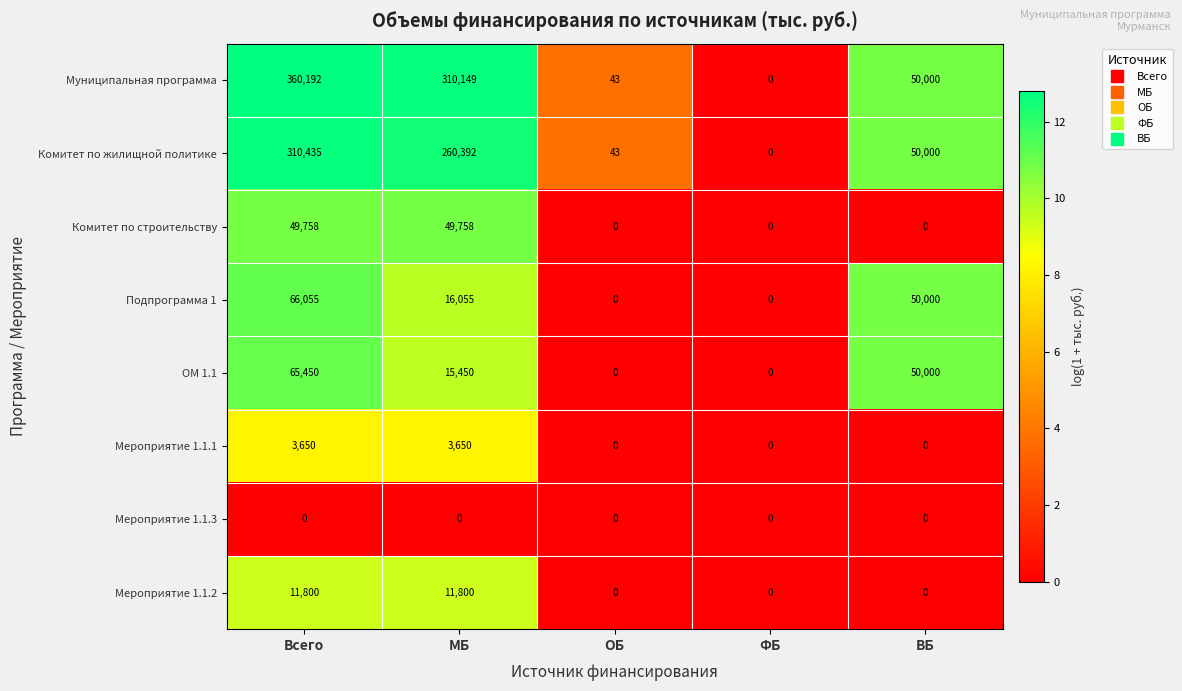

What is the greatest value displayed?

360192